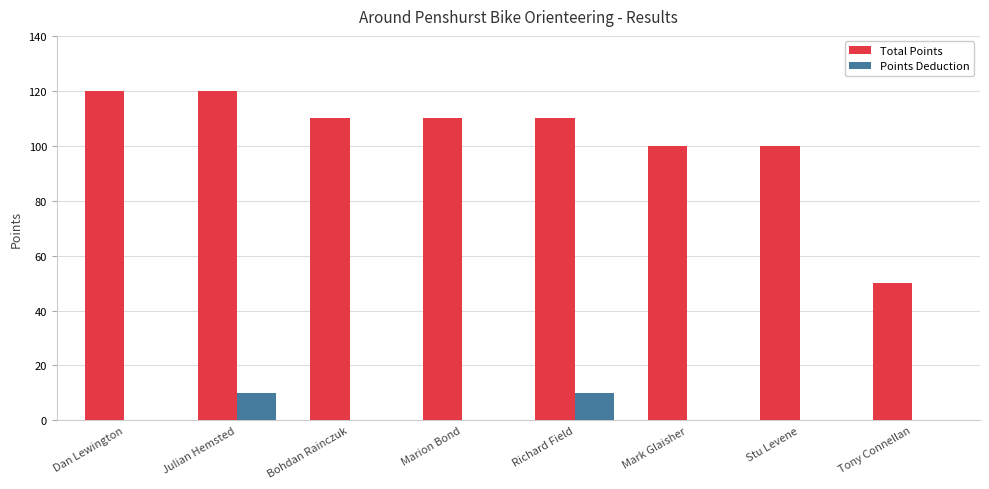

Between Bohdan Rainczuk and Richard Field, which series saw the biggest shift?

Points Deduction